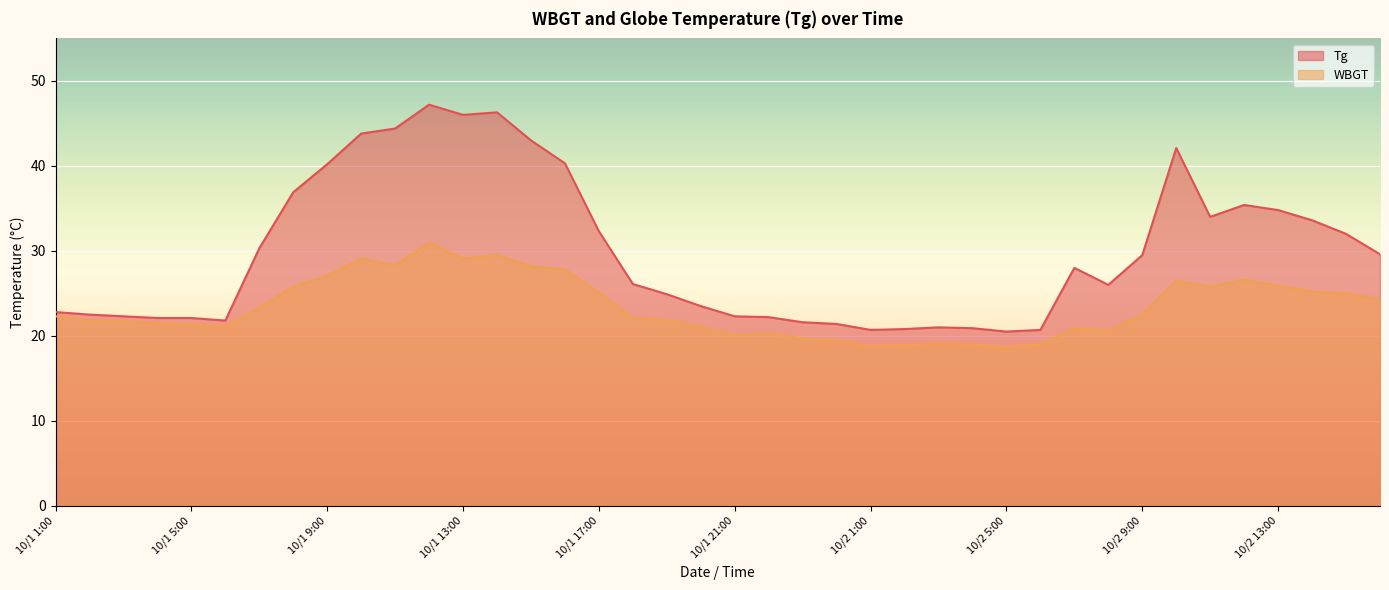

What is the maximum value for WBGT?

31.0